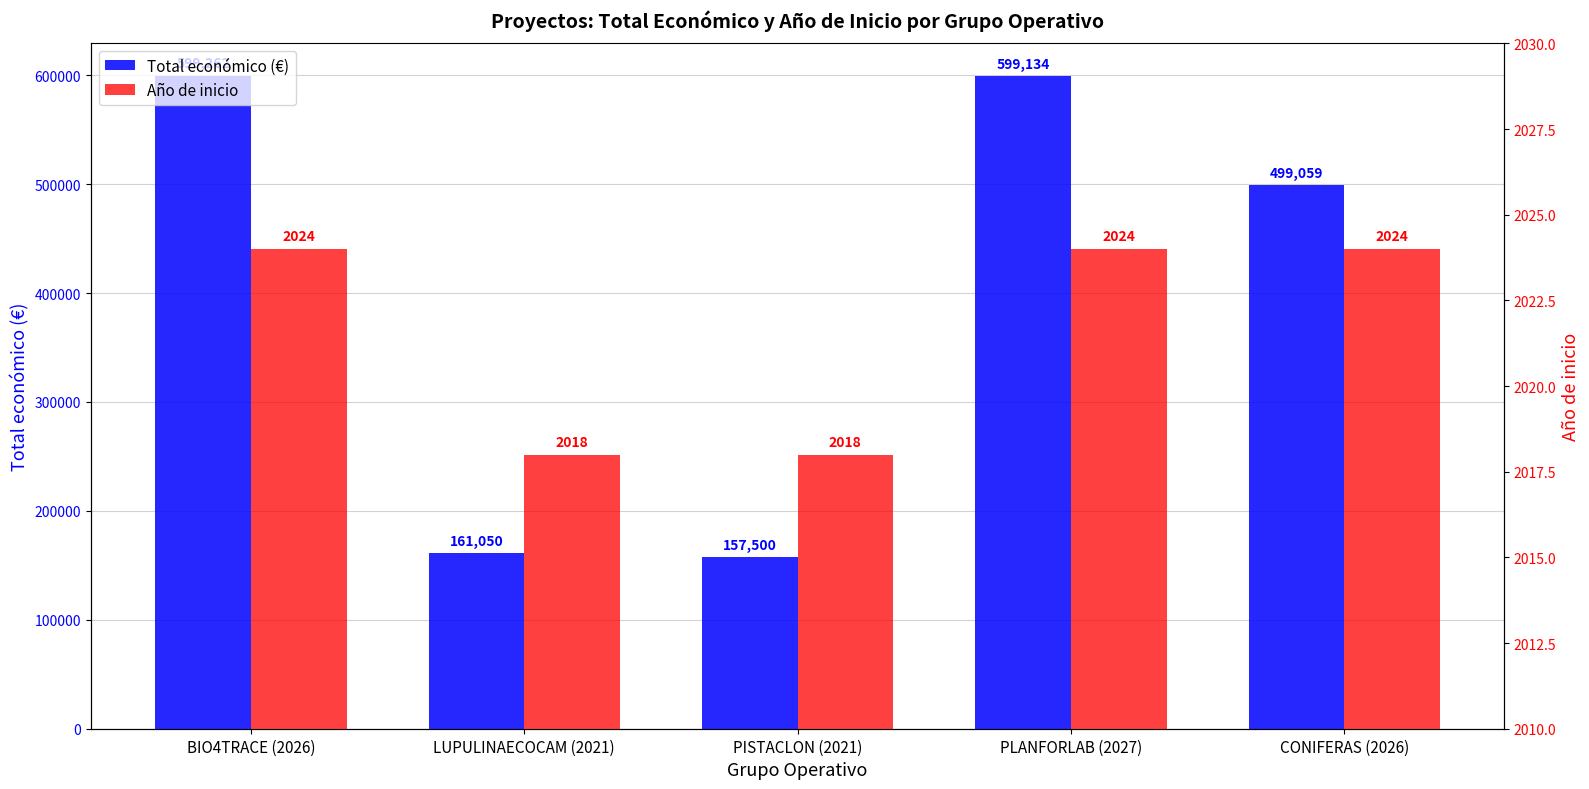

Which series changed the most between LUPULINAECOCAM (2021) and PLANFORLAB (2027)?

Total económico (€)